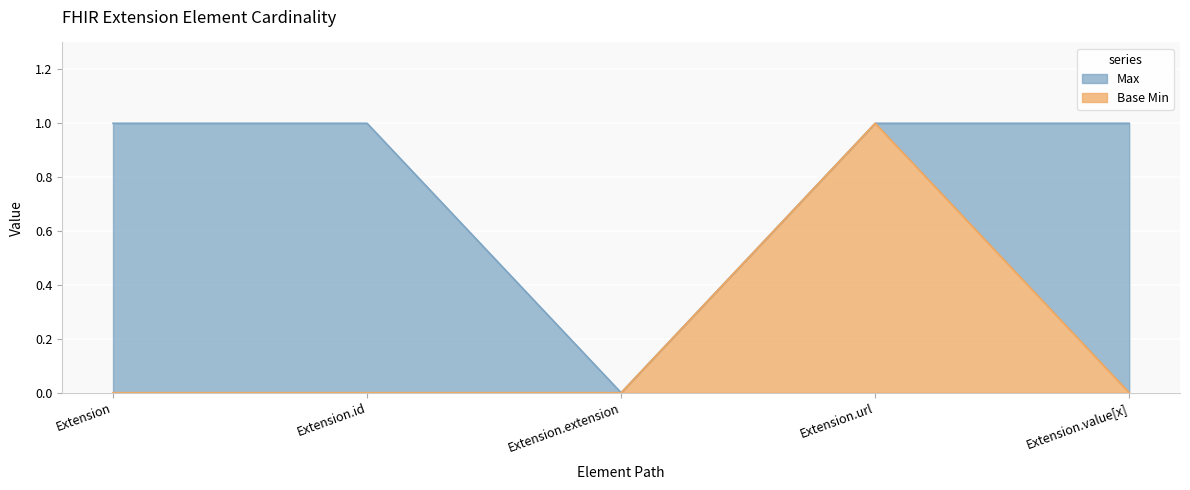

Does the chart display data point markers on the line(s)?

No